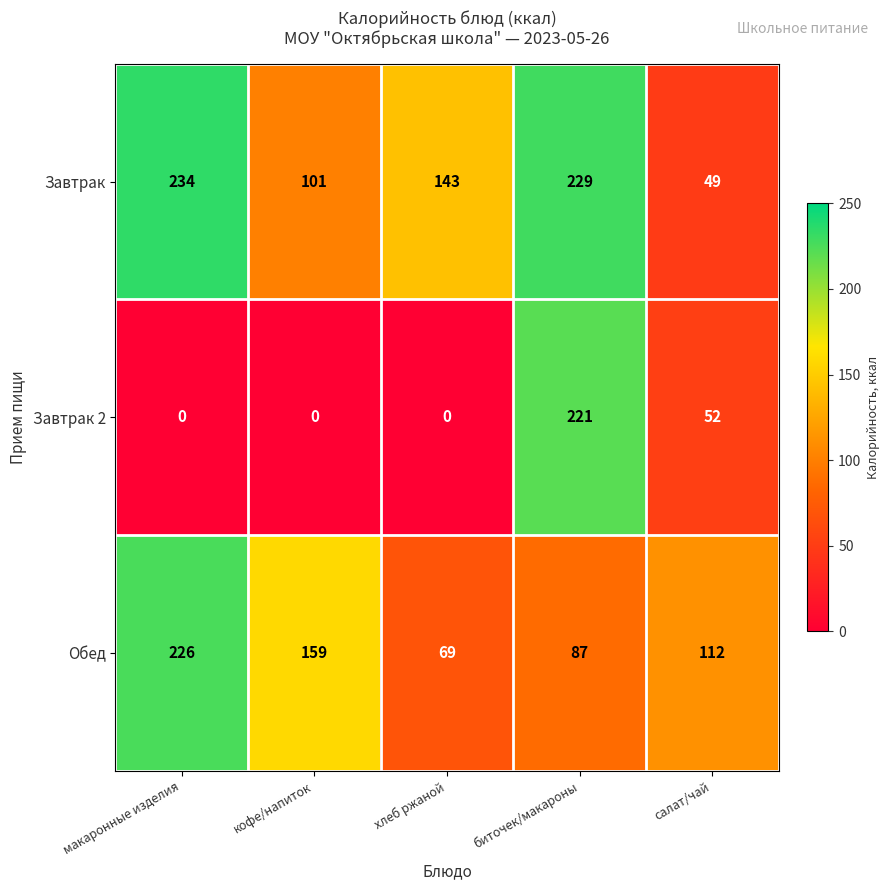

Is it true that Завтрак equals 49 at салат/чай?

True